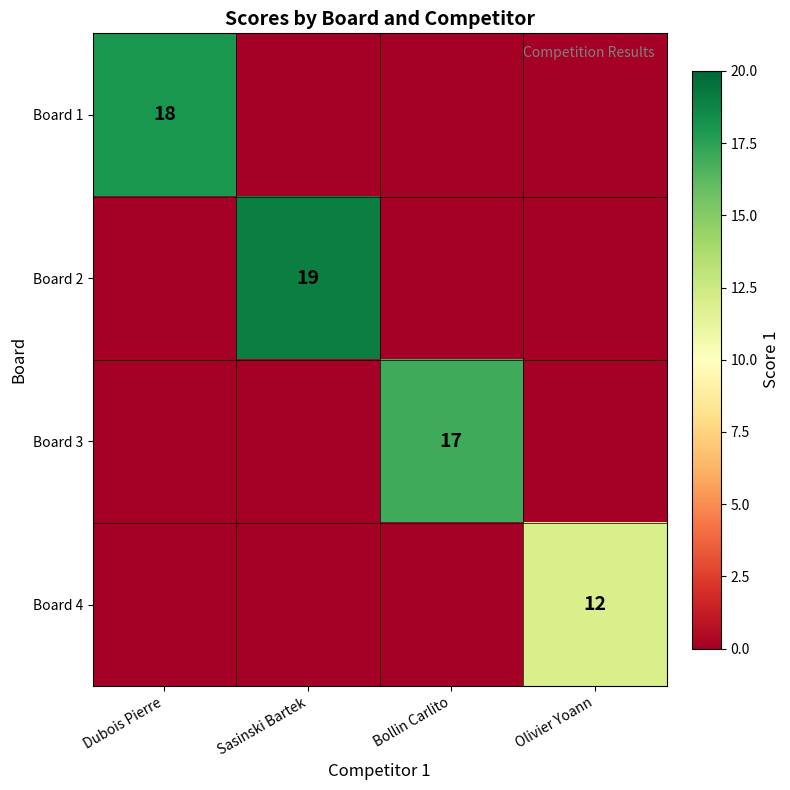

True or false: Board 2 has a value of 25 at Sasinski Bartek.

False